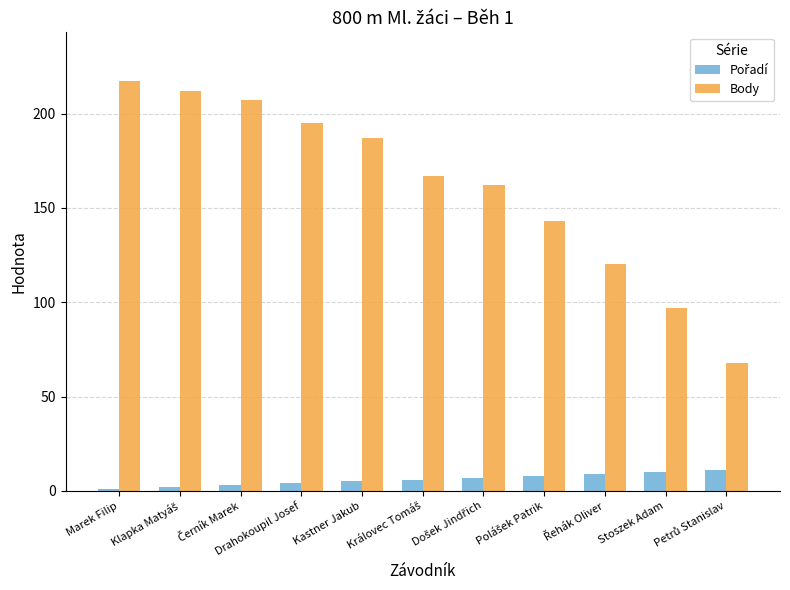

Which series has the largest range (max minus min)?

Body